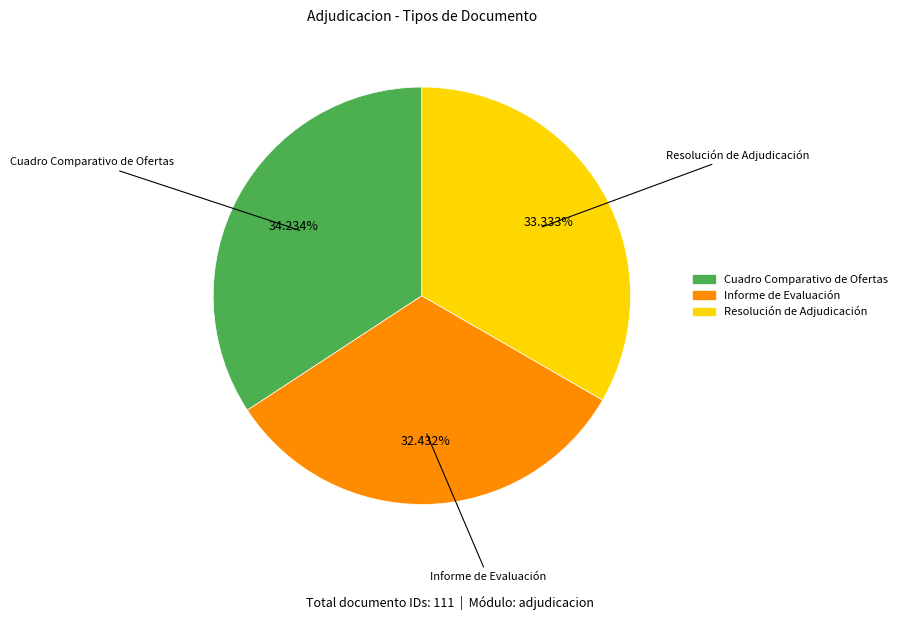

True or false: Cuadro Comparativo de Ofertas accounts for 34% of the total.

True